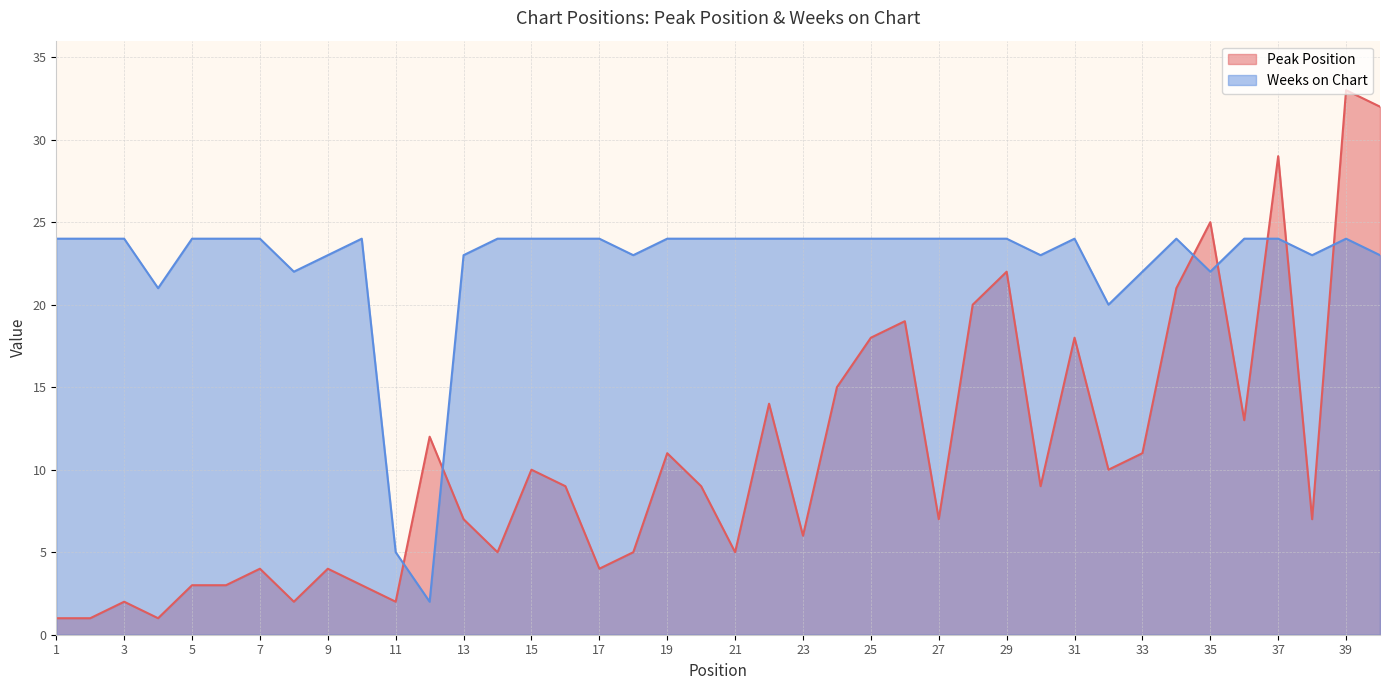

Where is Peak Position nearest to the value 17?

25